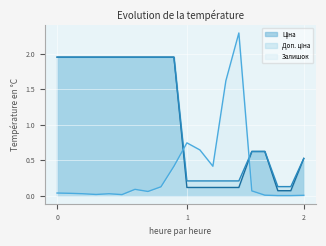

Which series has the largest range (max minus min)?

Залишок